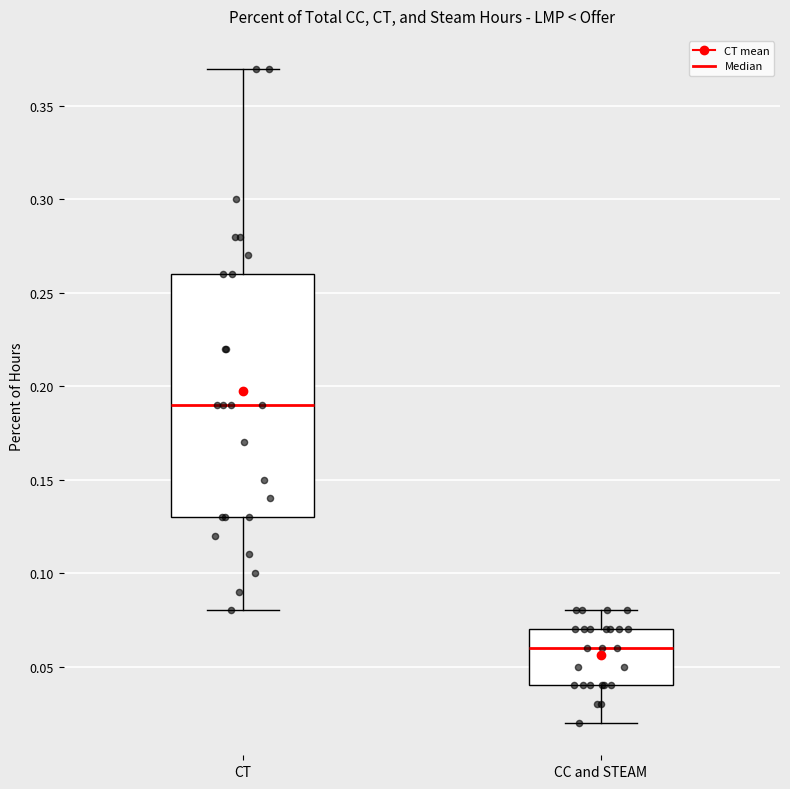

Comparing the boxes themselves (not the whiskers), which one is the tallest?

CT